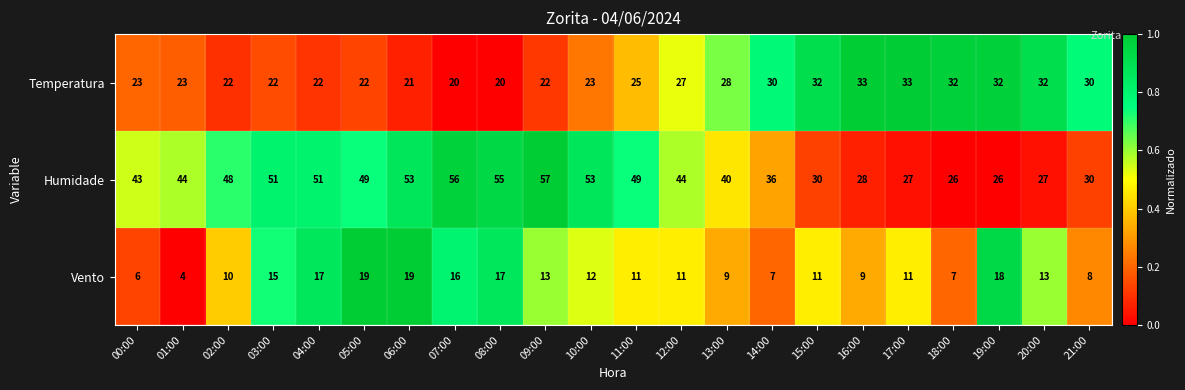

At how many categories does at least one series exceed 22?

22